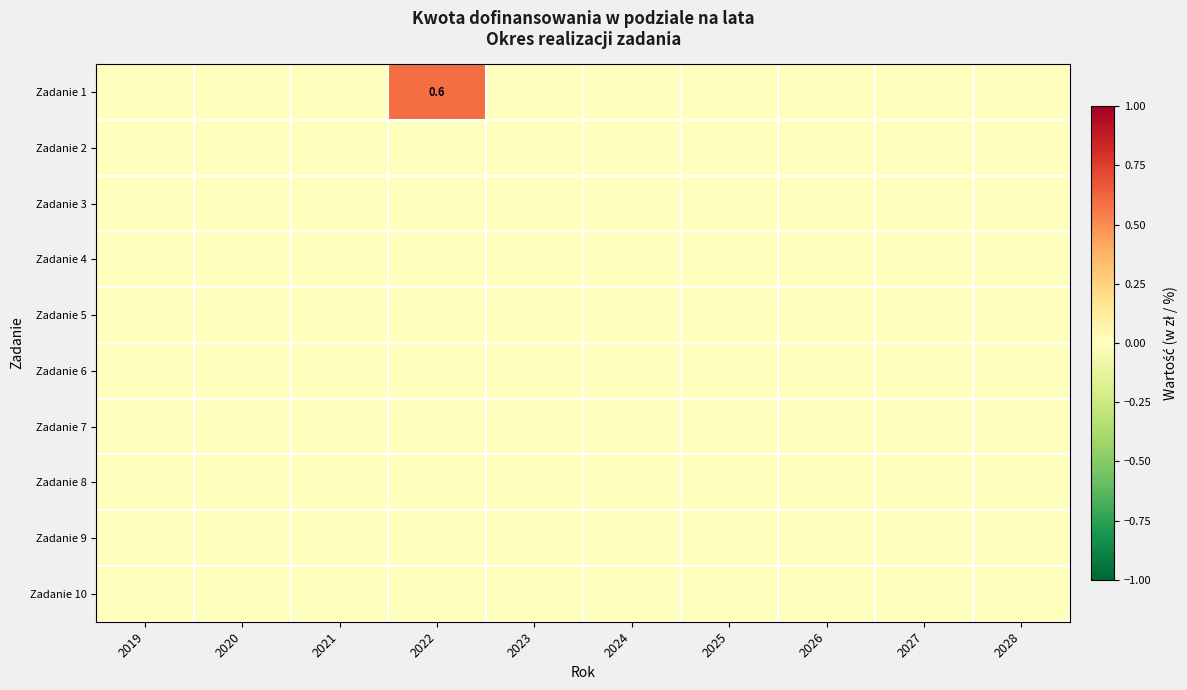

Count the number of categories in the chart.

10